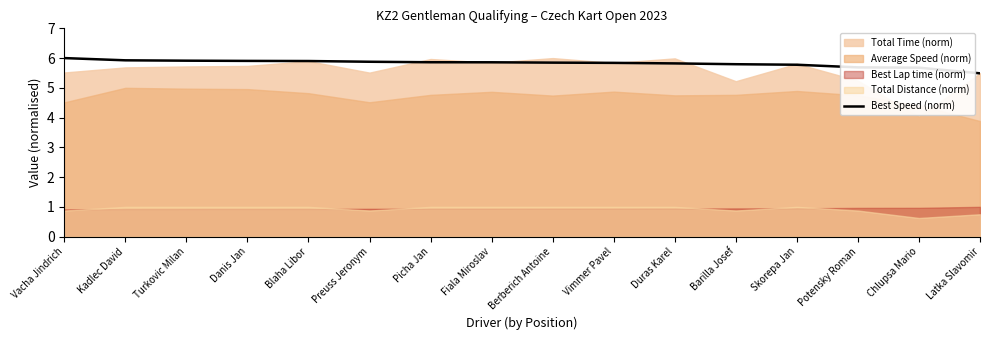

Reading left to right, extract all data points from this chart.

6.0	5.9	5.9	5.9	5.9	5.9	5.9	5.9	5.8	5.8	5.8	5.8	5.8	5.7	5.7	5.5